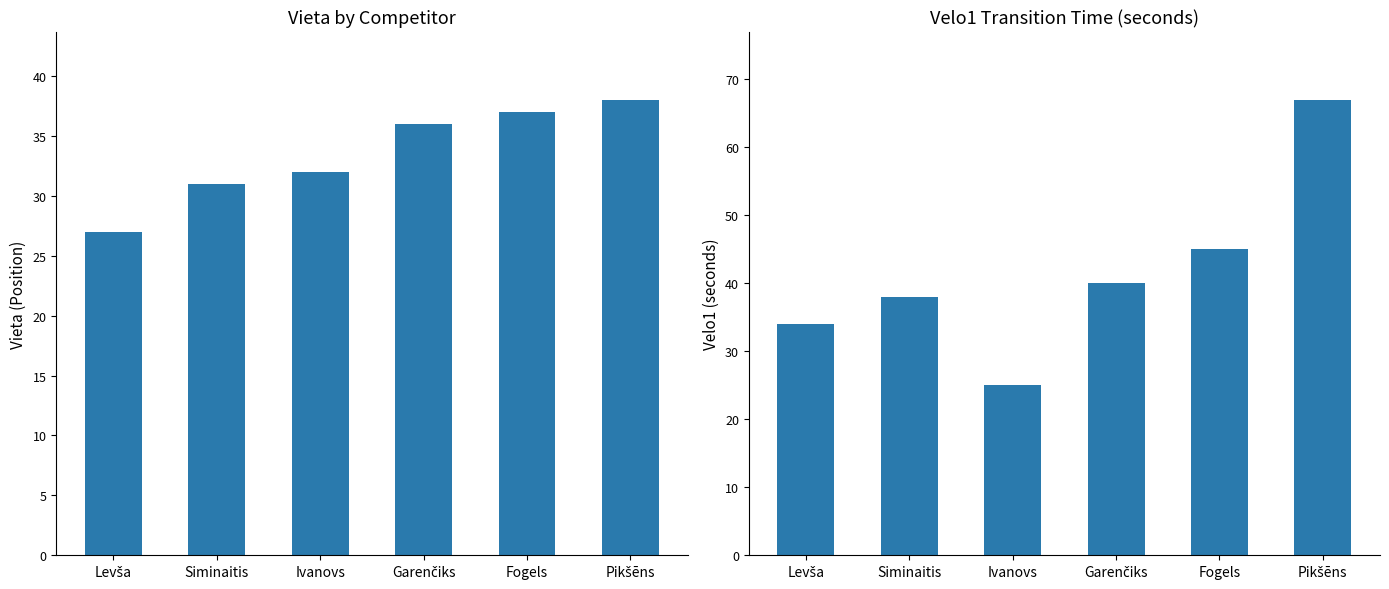

Which label corresponds to the smallest value in the chart?

Ivanovs